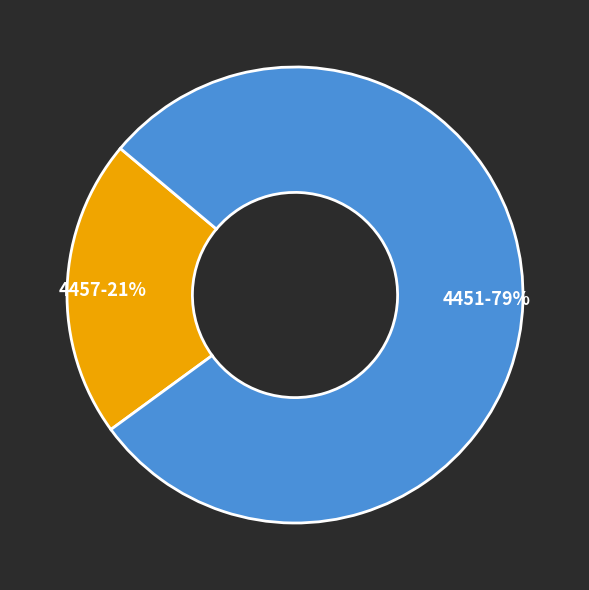

To the nearest percent, what percentage of the pie is 4451?

79%